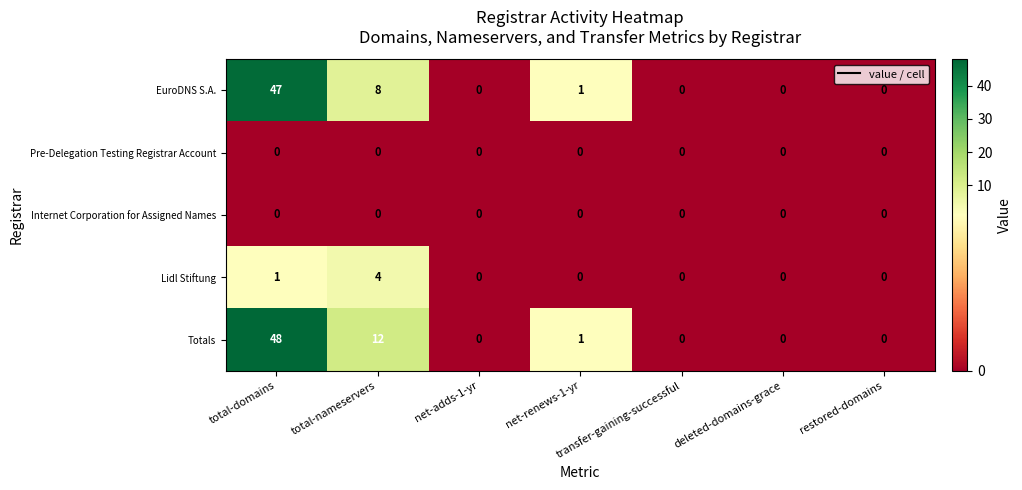

How many categories are shown in the chart?

7